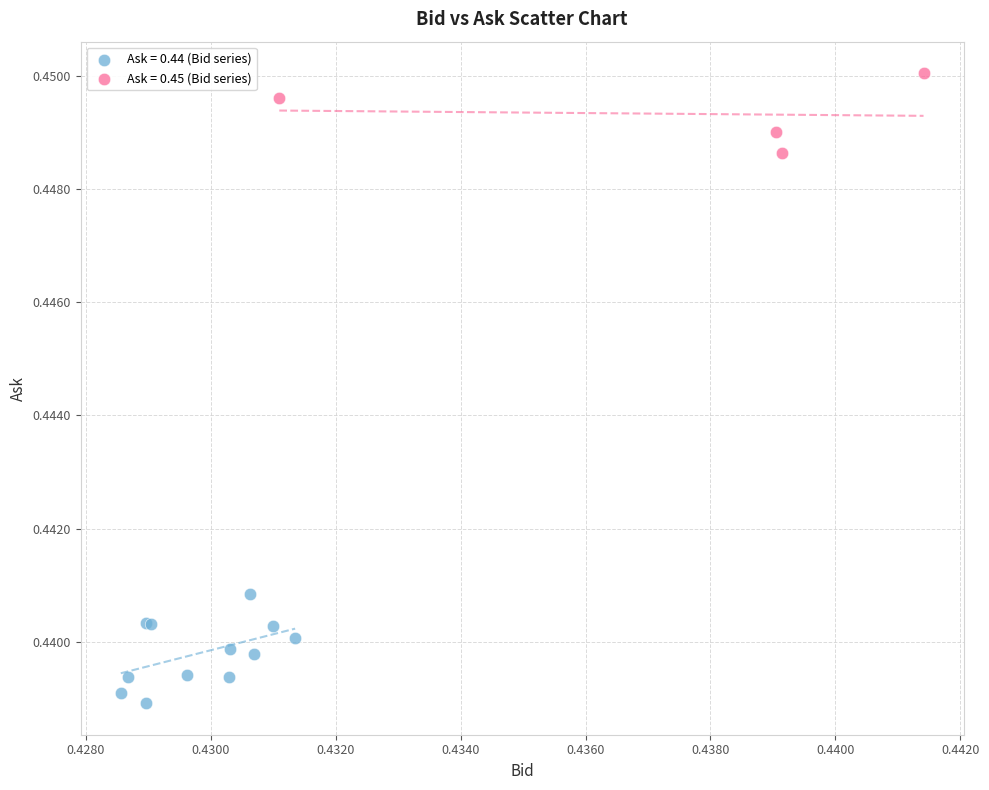

Which series reaches the maximum Y coordinate?

Ask = 0.45 (Bid series)